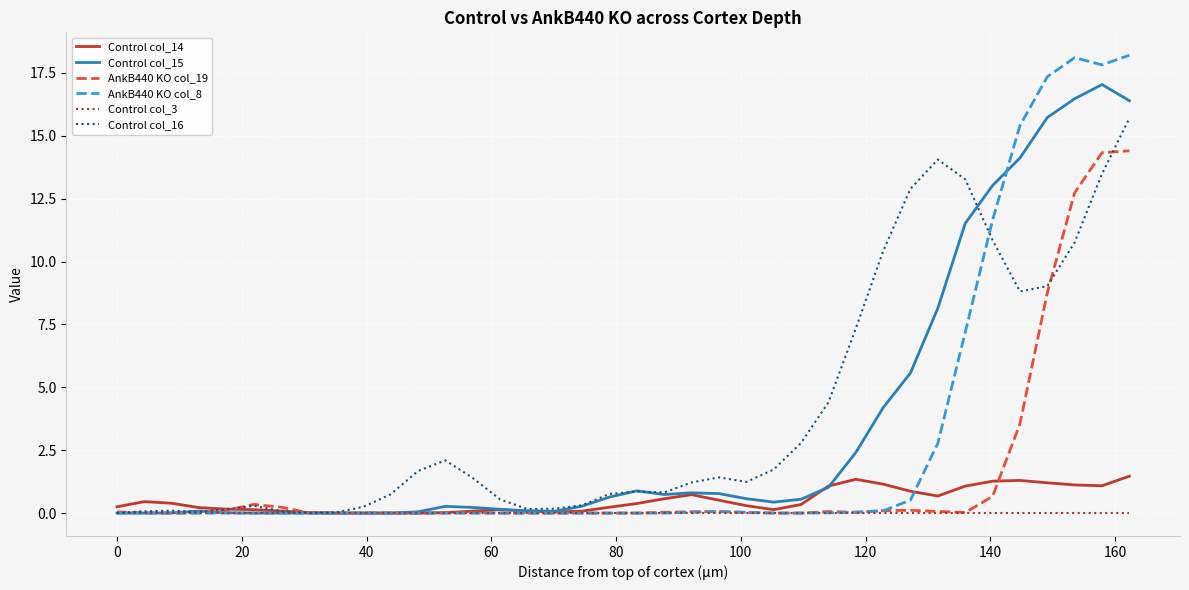

Which series has the largest range (max minus min)?

AnkB440 KO col_8